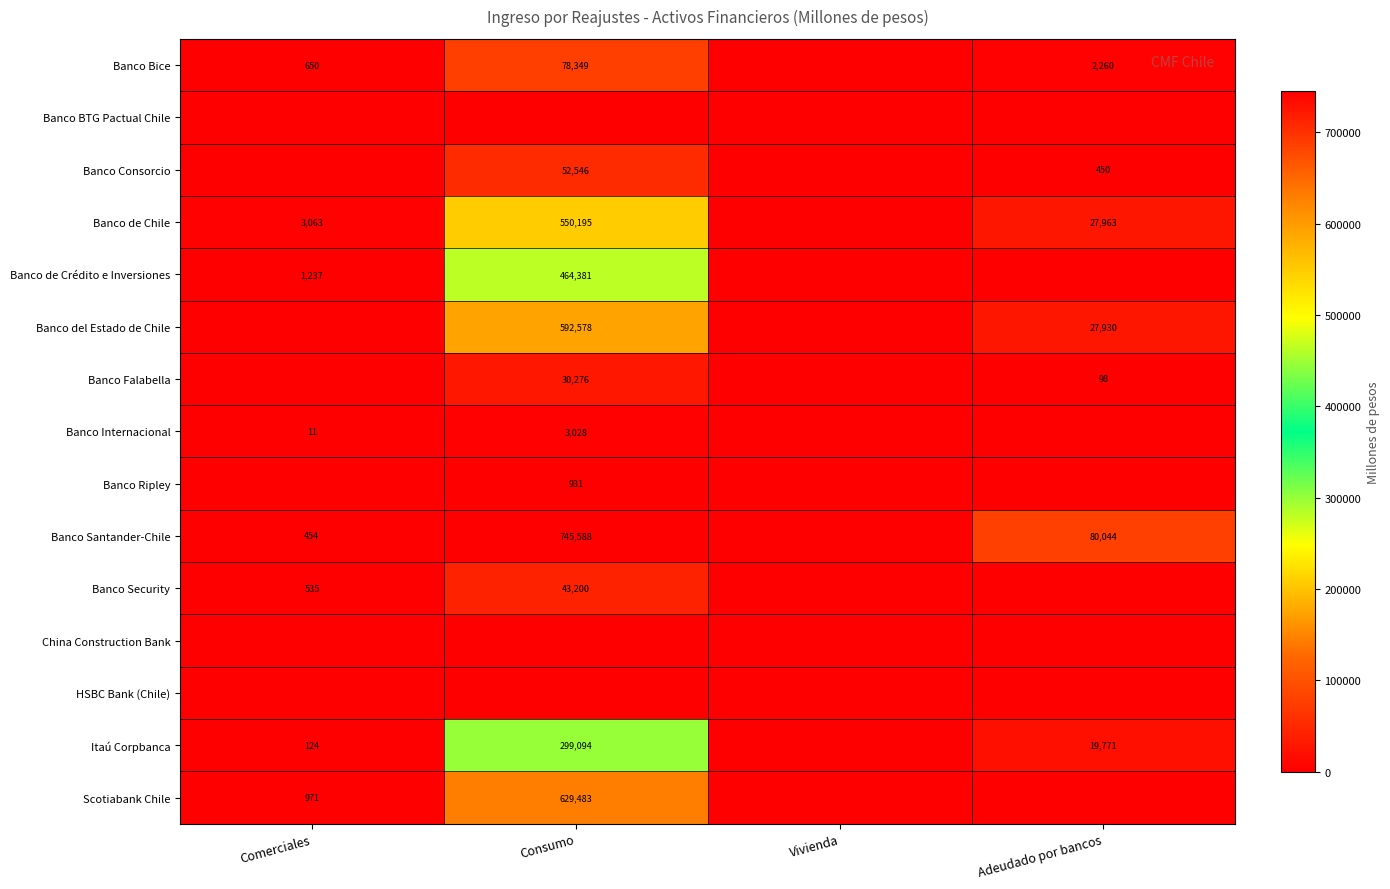

The value of Banco Ripley at Consumo is 635. True or false?

False